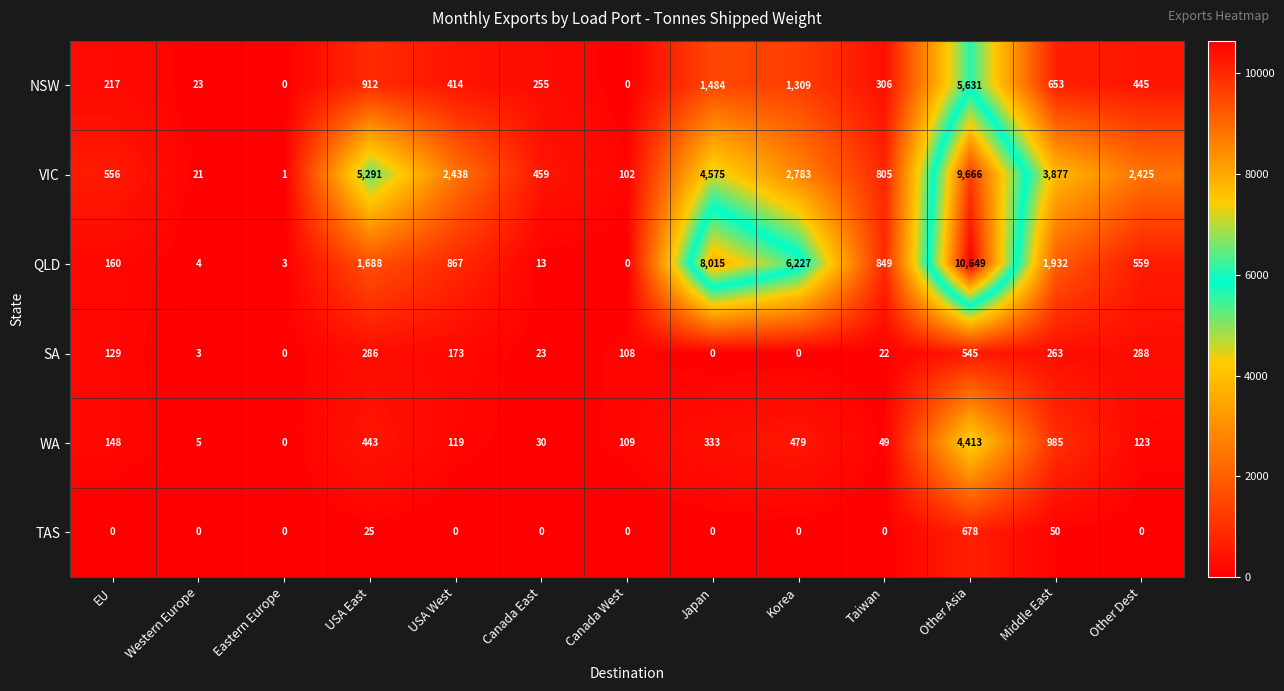

What is the difference between the maximum and minimum values in the VIC series?

9665